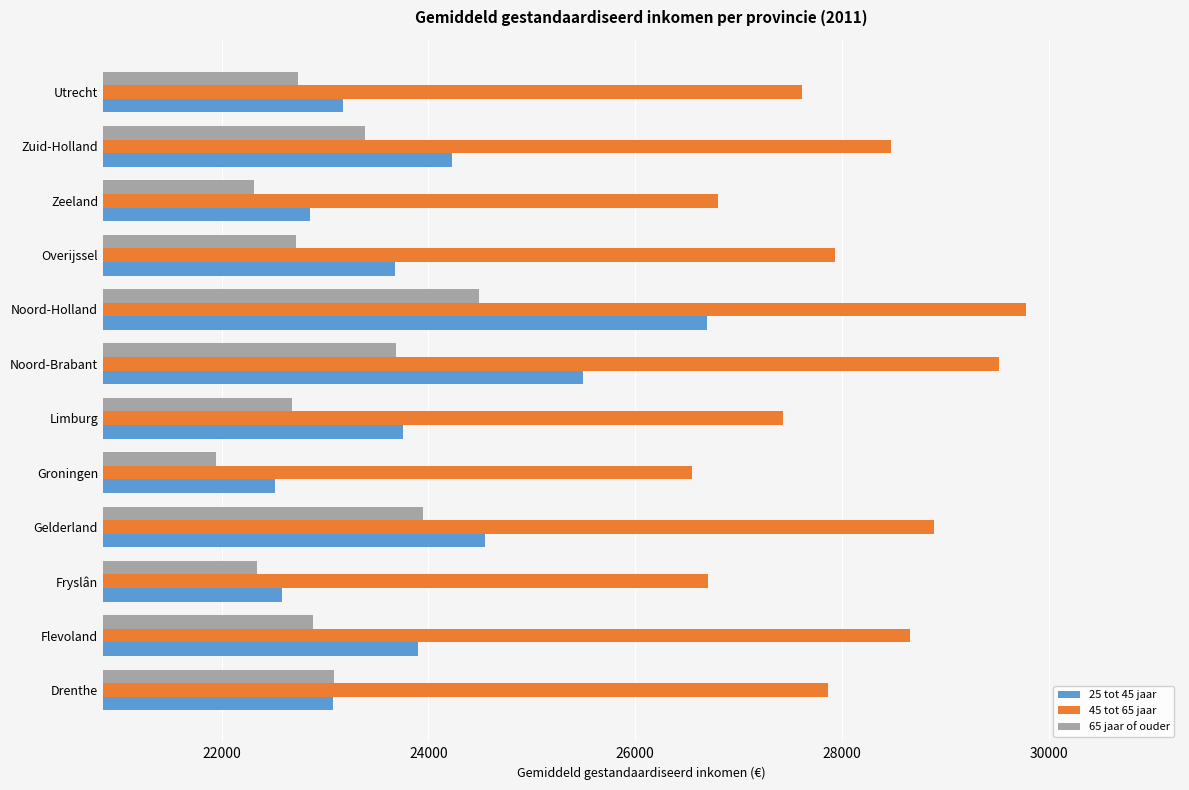

What is the difference between the second highest and minimum values in the 45 tot 65 jaar series?

2970